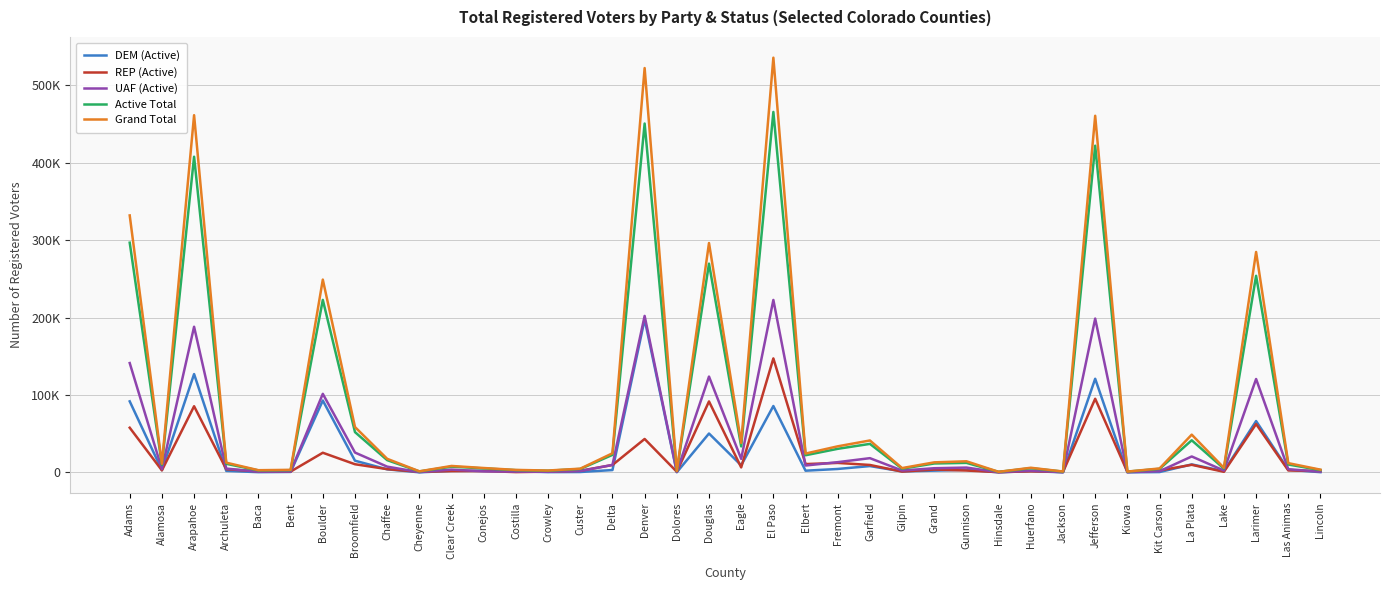

The UAF (Active) series shows 6211 at Gunnison. True or false?

True